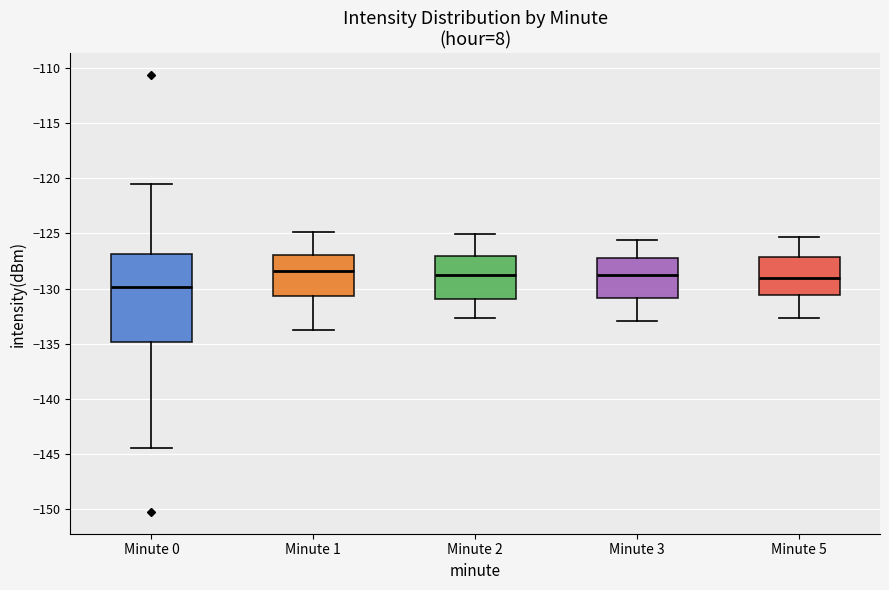

Reading left to right, transcribe this box plot: for each box, give where its median line is, the range the box spans, and where its two whiskers end, as read against the y-axis. The values are not printed on the chart, so give them approximately, as read against the axis.

Minute 0: median -130.0, box -135.0 to -127.0, whiskers -144.5 to -120.5
Minute 1: median -128.5, box -130.5 to -127.0, whiskers -134.0 to -125.0
Minute 2: median -128.5, box -131.0 to -127.0, whiskers -132.5 to -125.0
Minute 3: median -128.5, box -131.0 to -127.0, whiskers -133.0 to -125.5
Minute 5: median -129.0, box -130.5 to -127.0, whiskers -132.5 to -125.5